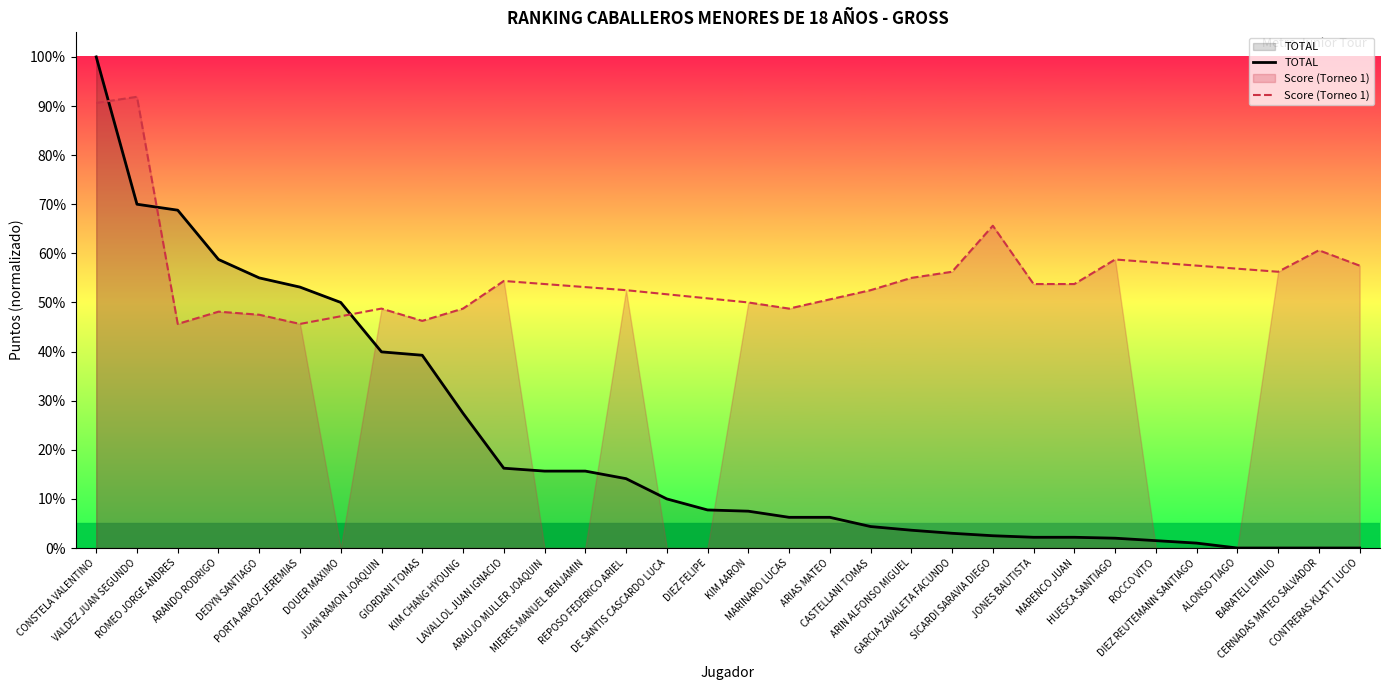

The value at ARIAS MATEO is 1.8. True or false?

False